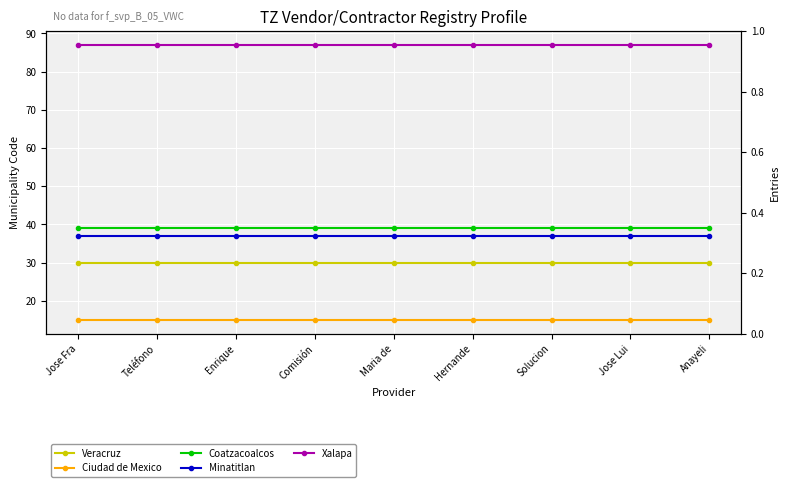

What are all the series names shown in the legend?

Veracruz, Ciudad de Mexico, Coatzacoalcos, Minatitlan, Xalapa